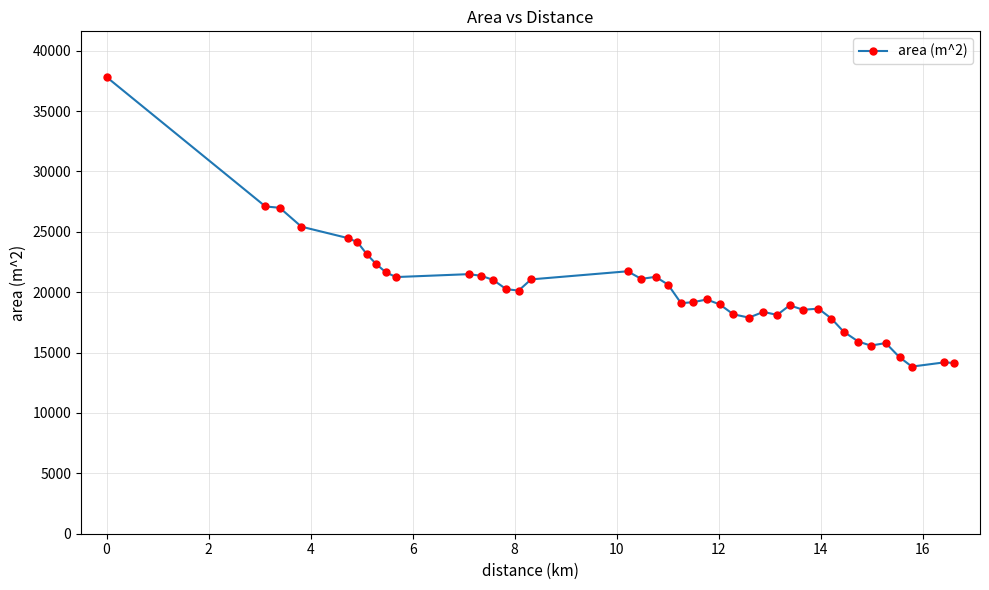

What is the value of the 21st point from the left?

19091.9